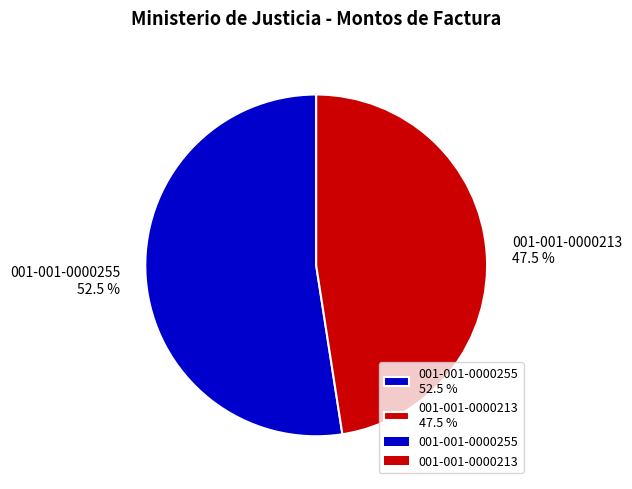

The 001-001-0000255 slice represents 59% of the pie. True or false?

False